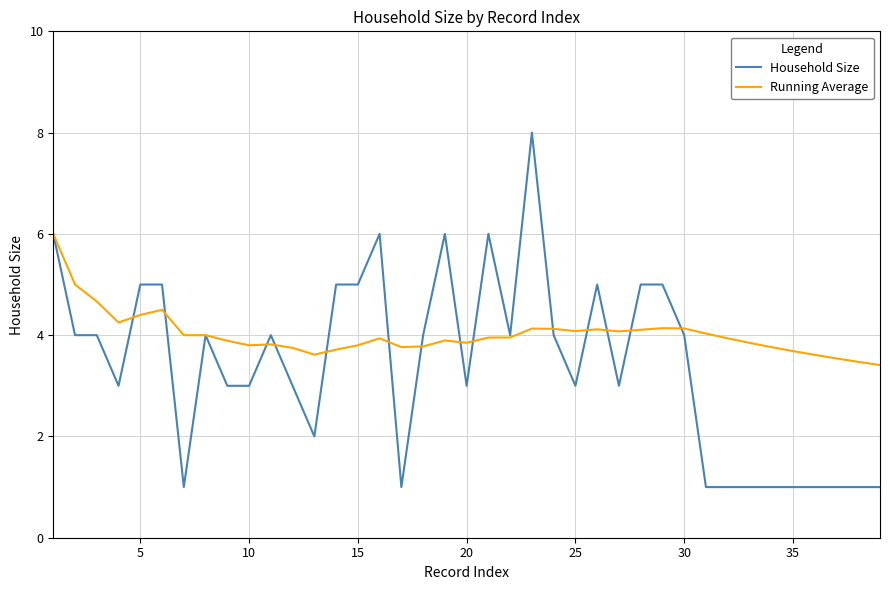

What is the lowest value of the Household Size series?

1.0